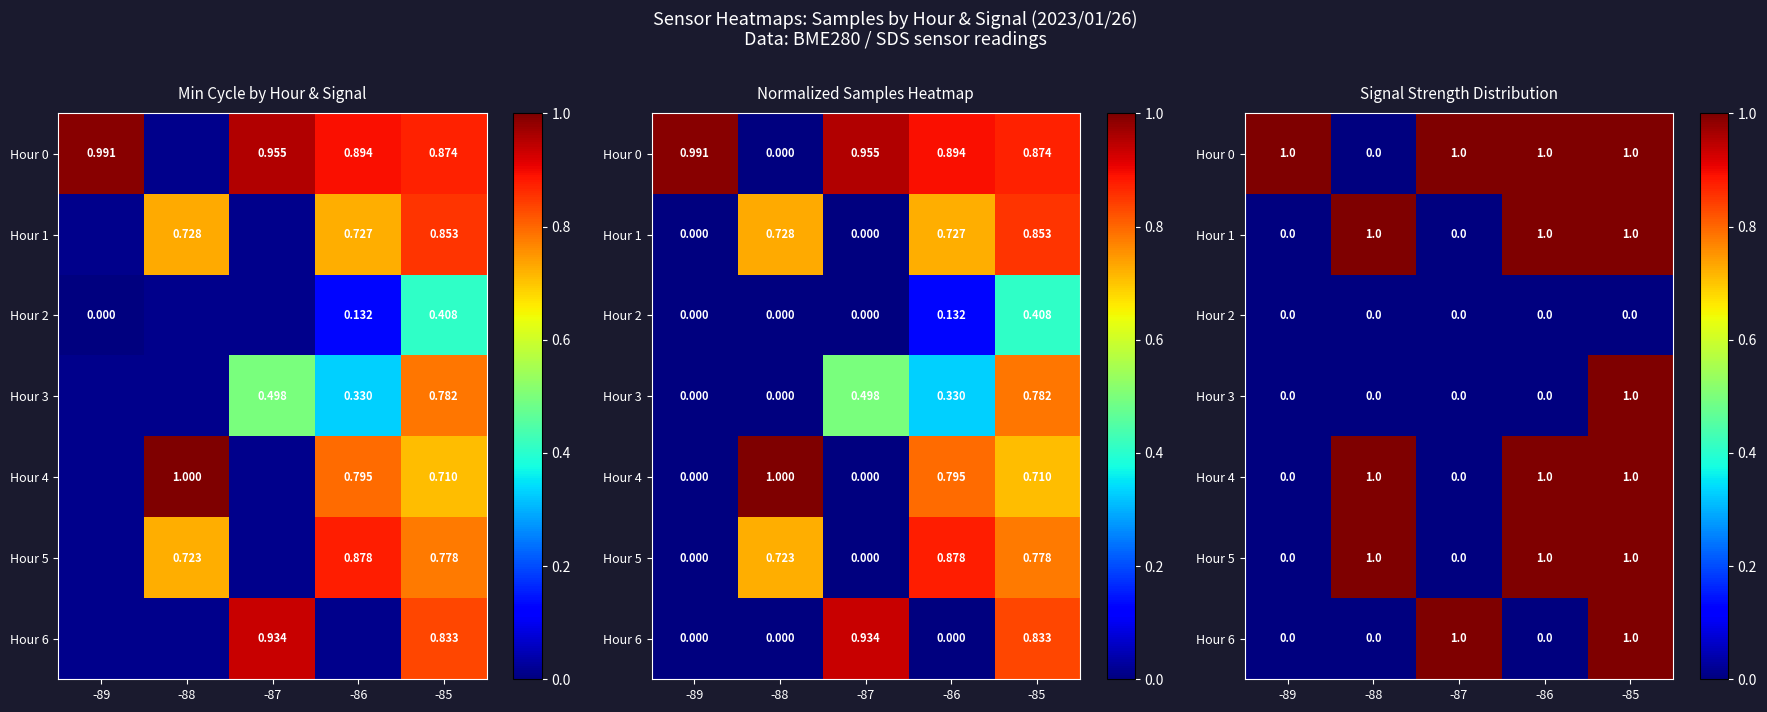

How many data points does each series have?

5